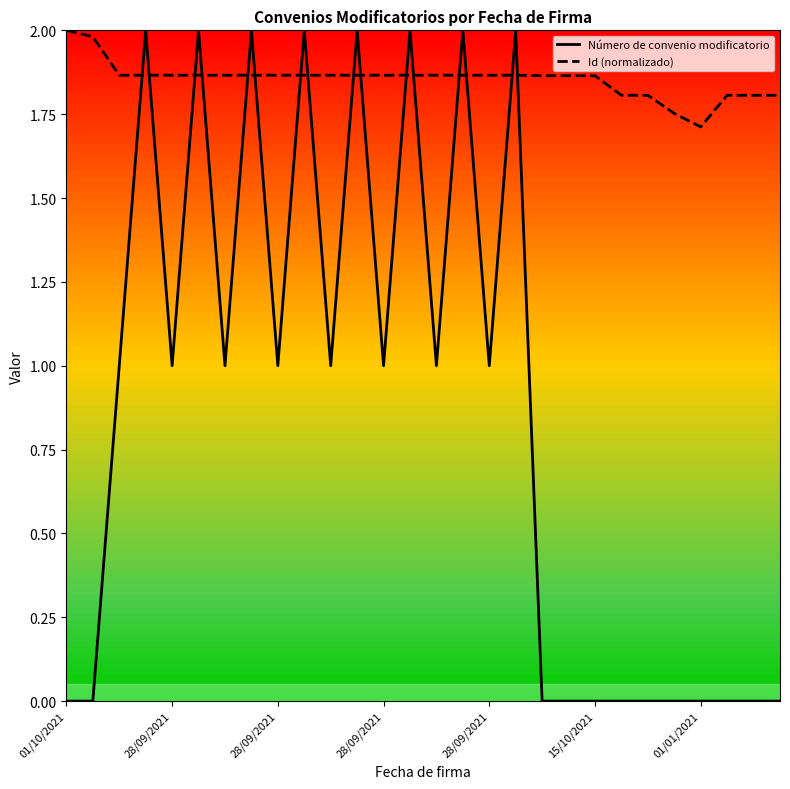

Which series ends up on top after the final intersection of Id (normalizado) and Número de convenio modificatorio?

Id (normalizado)